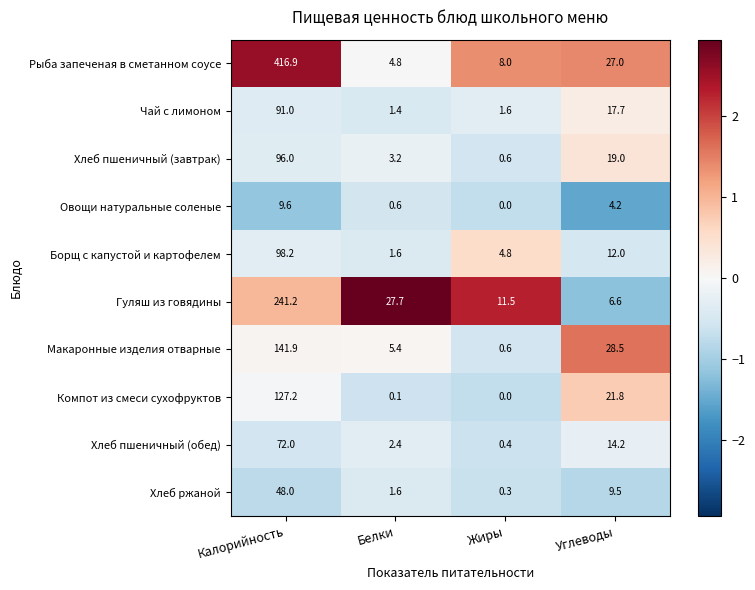

What is the maximum value shown in the chart?

416.9